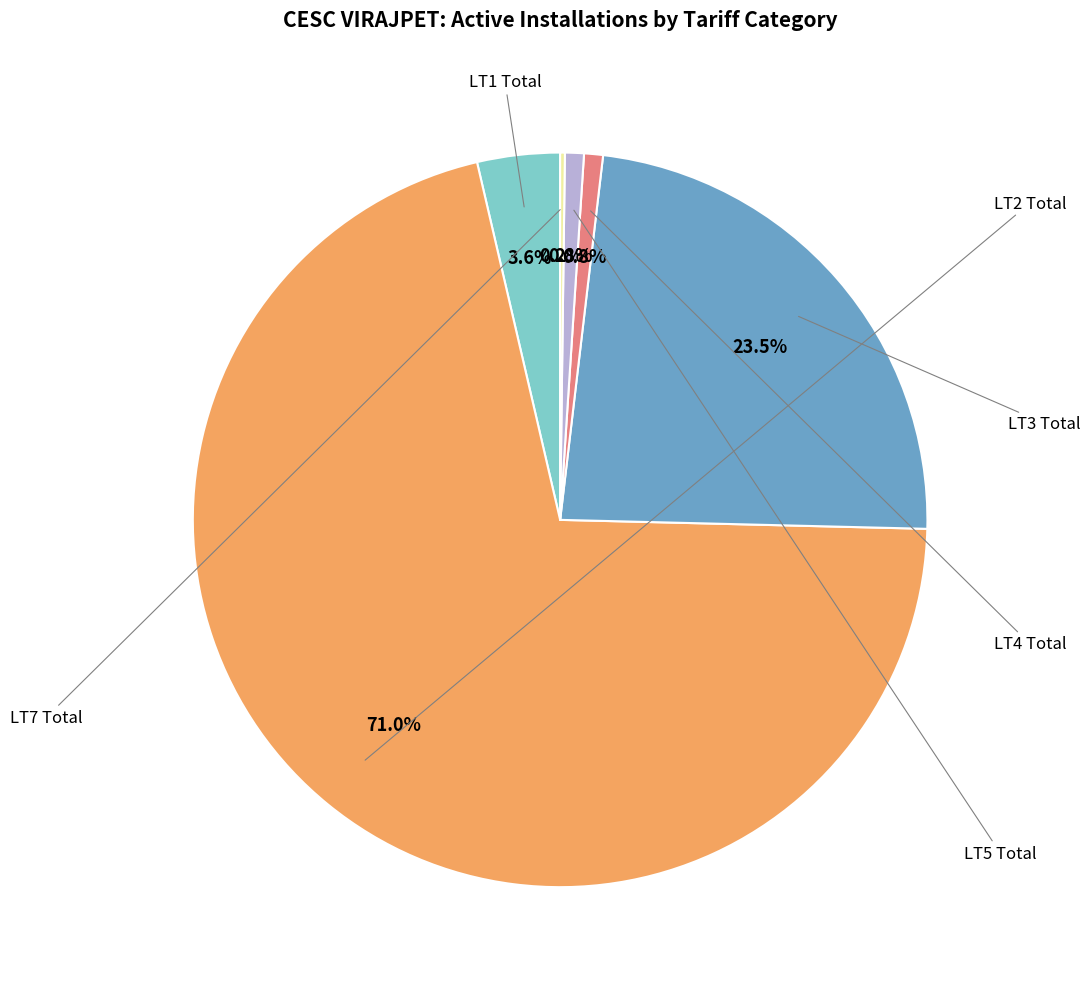

Does any single category account for the majority?

Yes